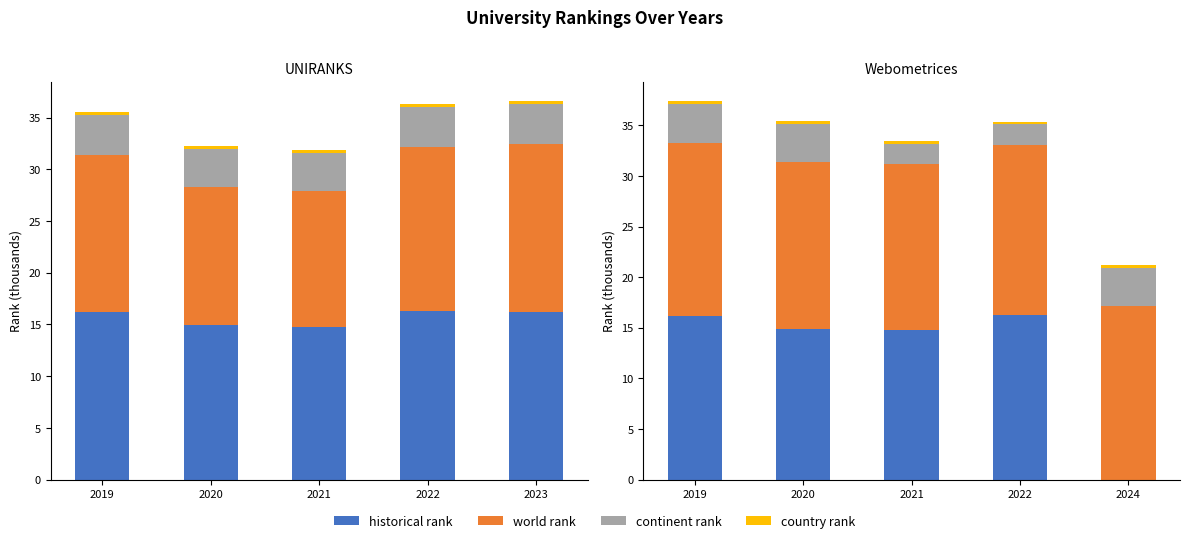

Count the number of categories in the chart.

5